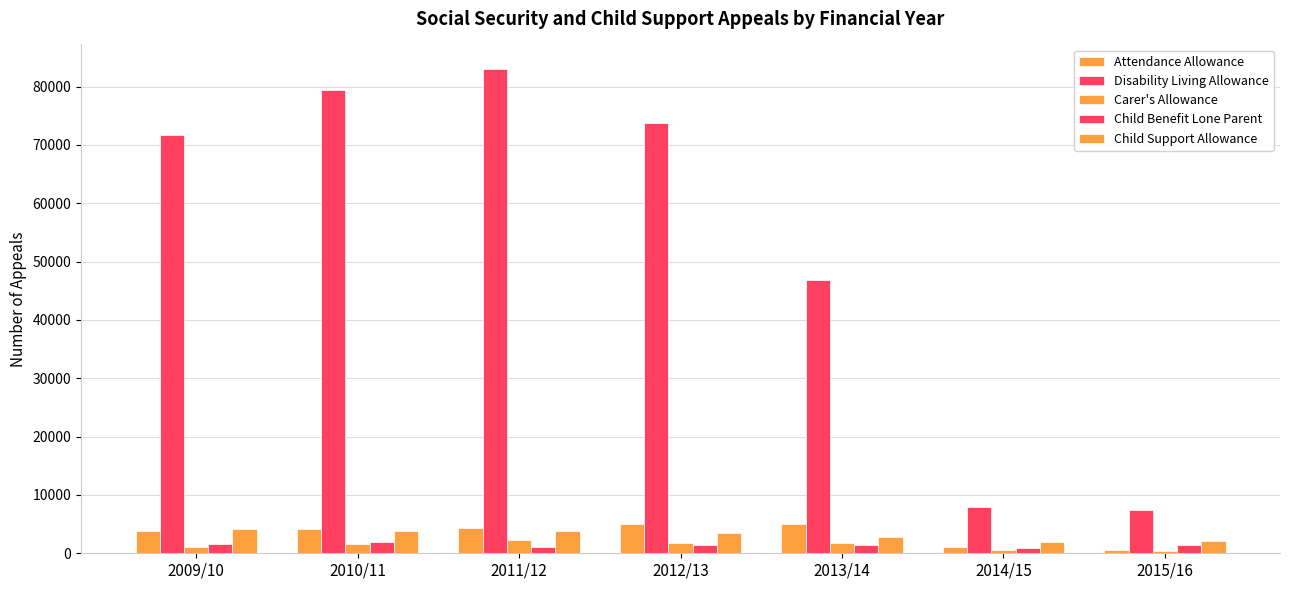

How many data points in Disability Living Allowance are less than 71742?

3